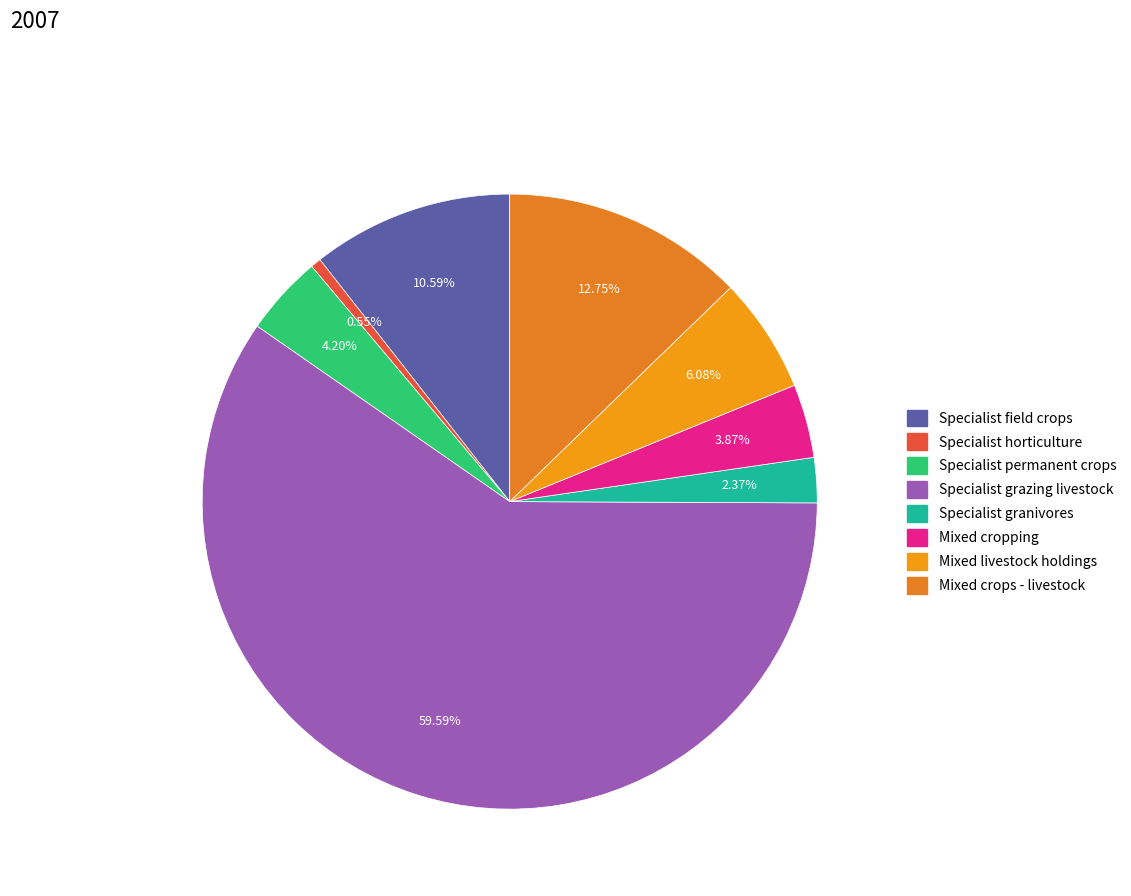

To the nearest percent, what is the average slice percentage?

12%